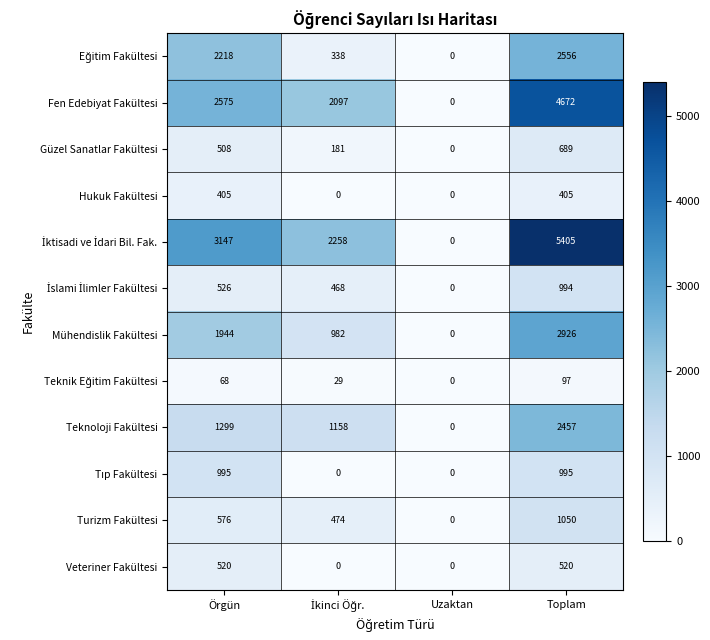

What is the spread (max minus min) of values at Toplam?

5308